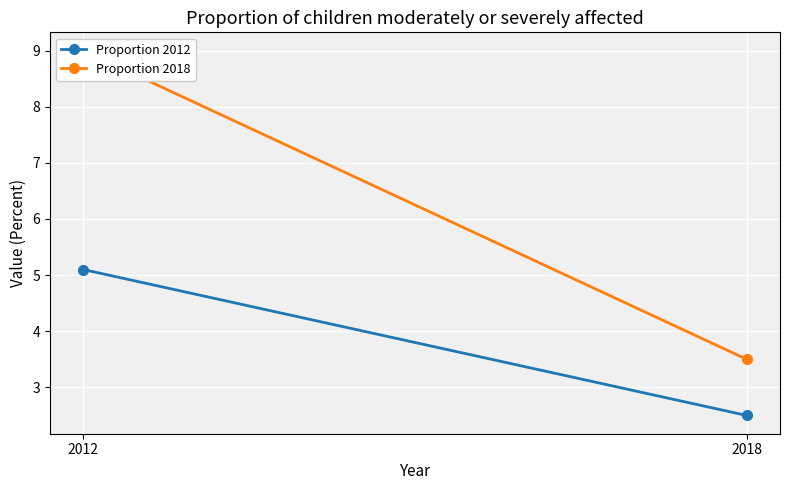

What is the total value across all series at 2018?

6.0